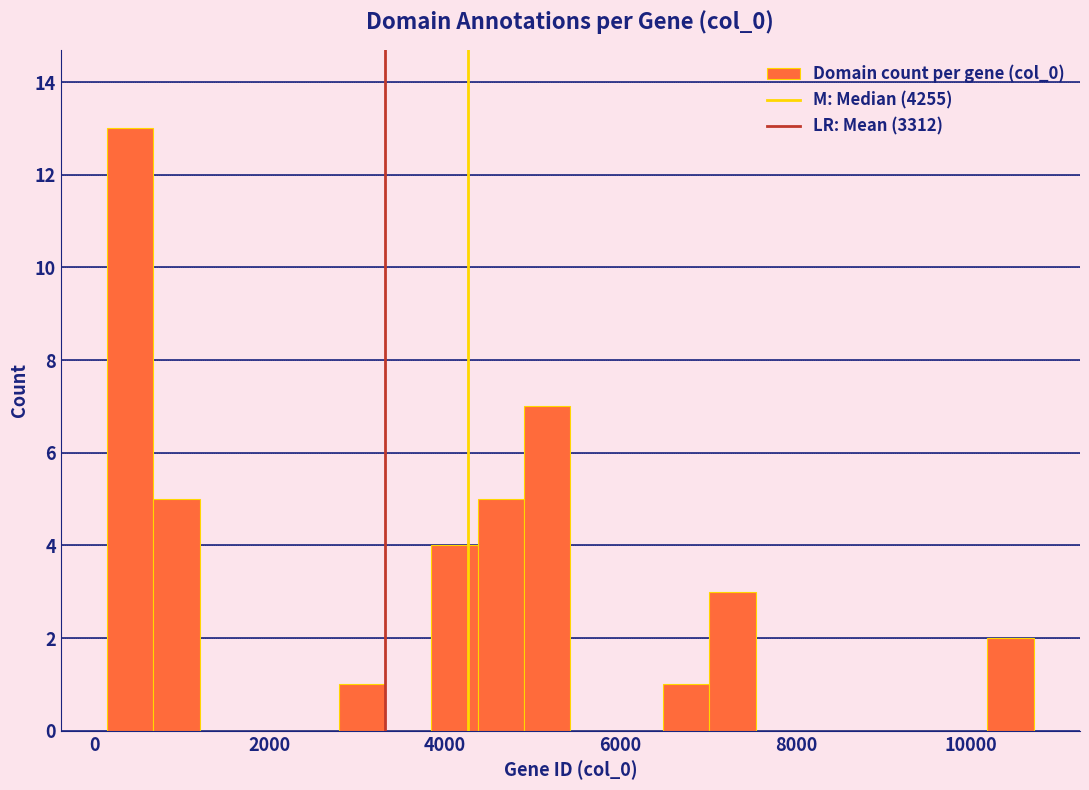

Around what value on the x-axis is the tallest bar? Give the approximate position of its centre, as read against the axis.

400